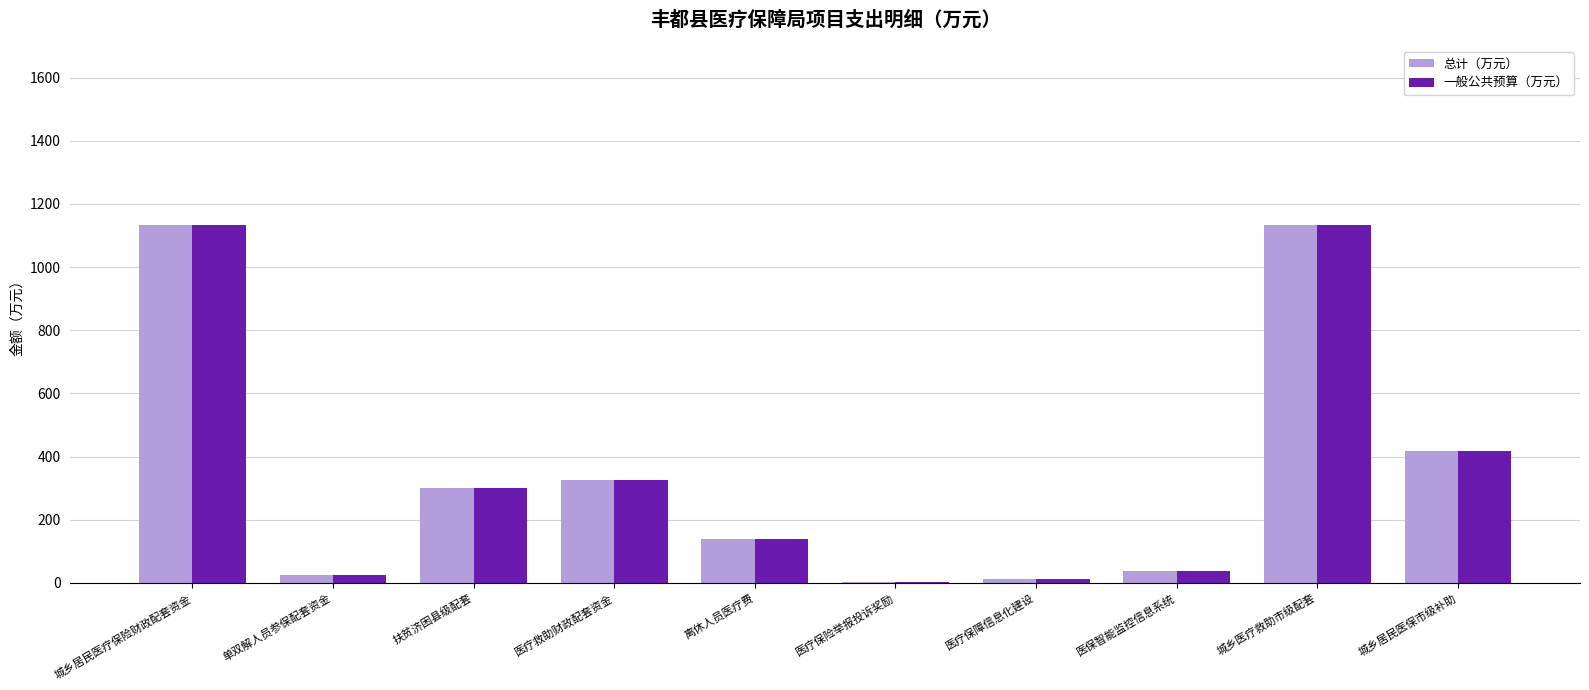

What are all the series names shown in the legend?

总计（万元）, 一般公共预算（万元）